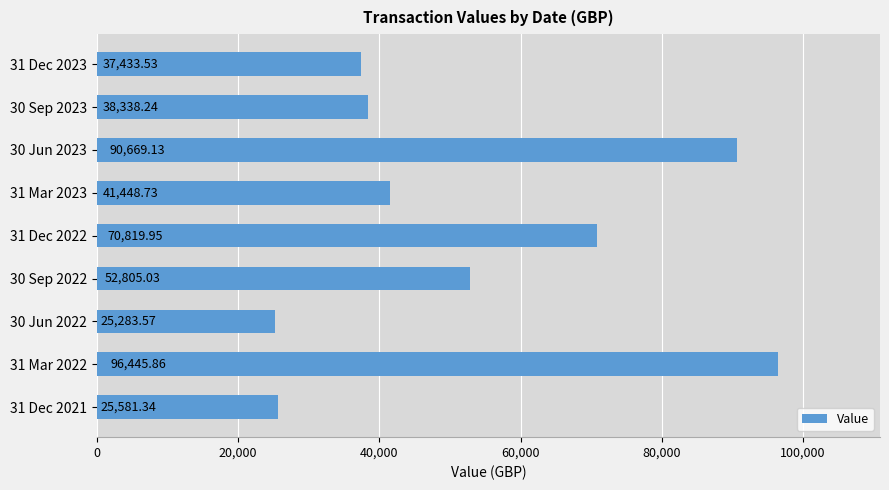

What is the average value?

53202.8